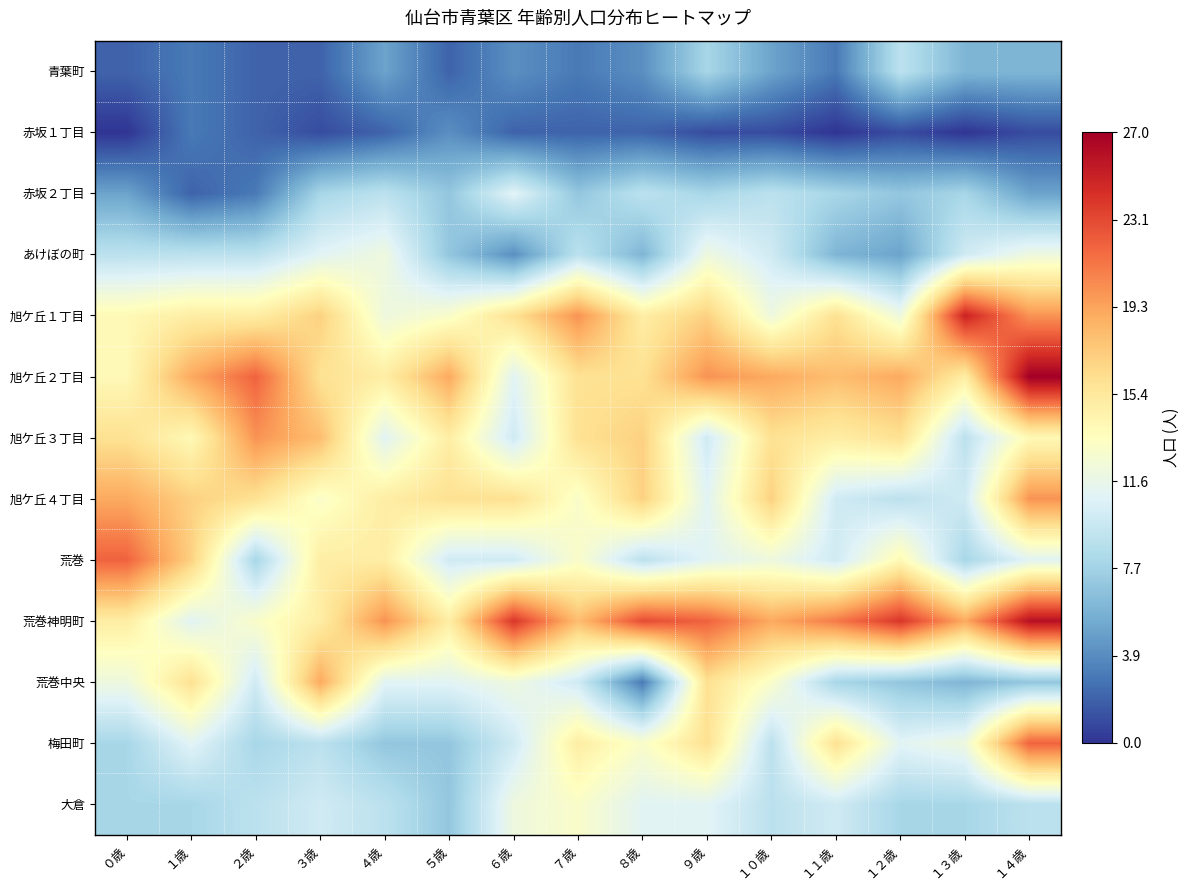

At ９歳, list the series in order from smallest to largest.

赤坂１丁目, 青葉町, 赤坂２丁目, 旭ケ丘３丁目, 旭ケ丘４丁目, 荒巻, 大倉, あけぼの町, 荒巻中央, 梅田町, 旭ケ丘１丁目, 旭ケ丘２丁目, 荒巻神明町